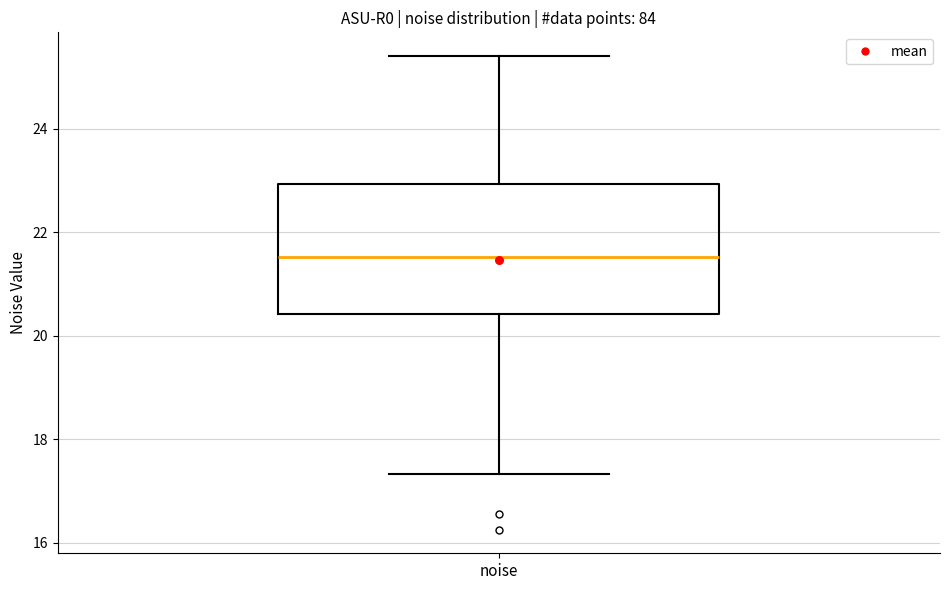

Transcribe this box plot: give where the median line is, the range the box spans, and where the two whiskers end, as read against the y-axis. The values are not printed on the chart, so give them approximately, as read against the axis.

median 21.6, box 20.4 to 23.0, whiskers 17.4 to 25.4